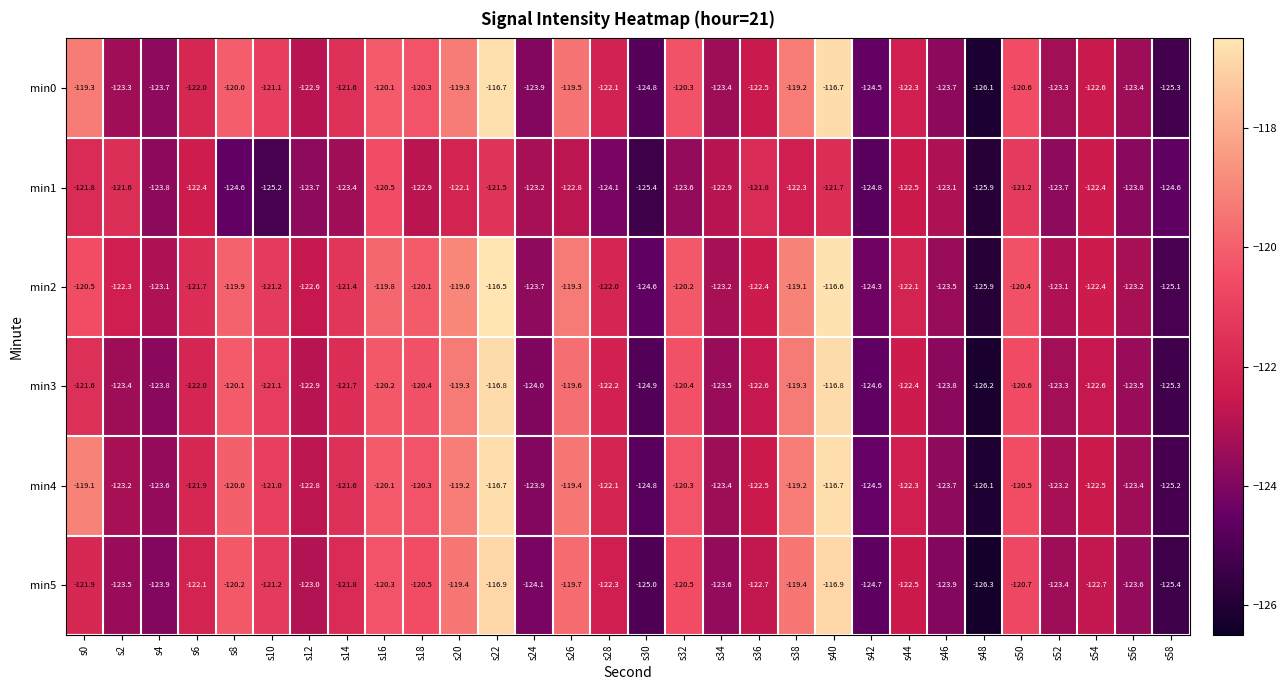

The value of min0 at s34 is -82.4. True or false?

False